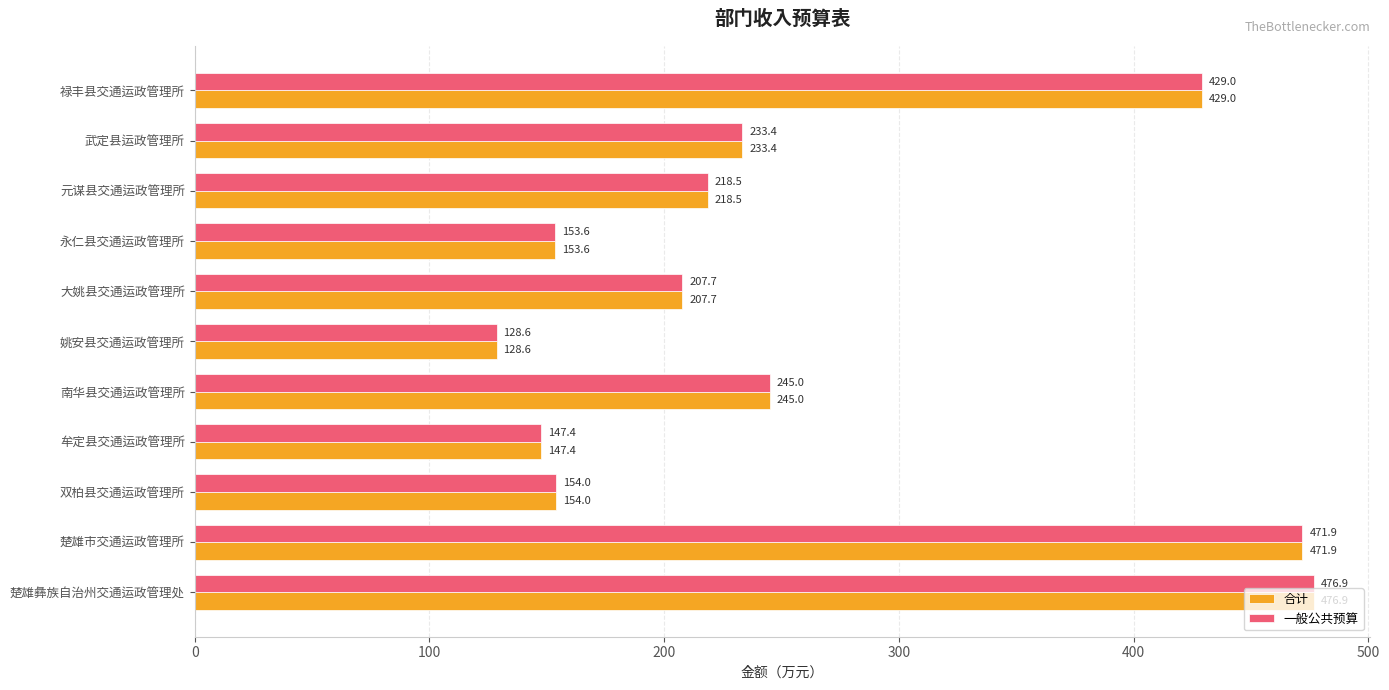

What is the greatest value displayed?

476.9